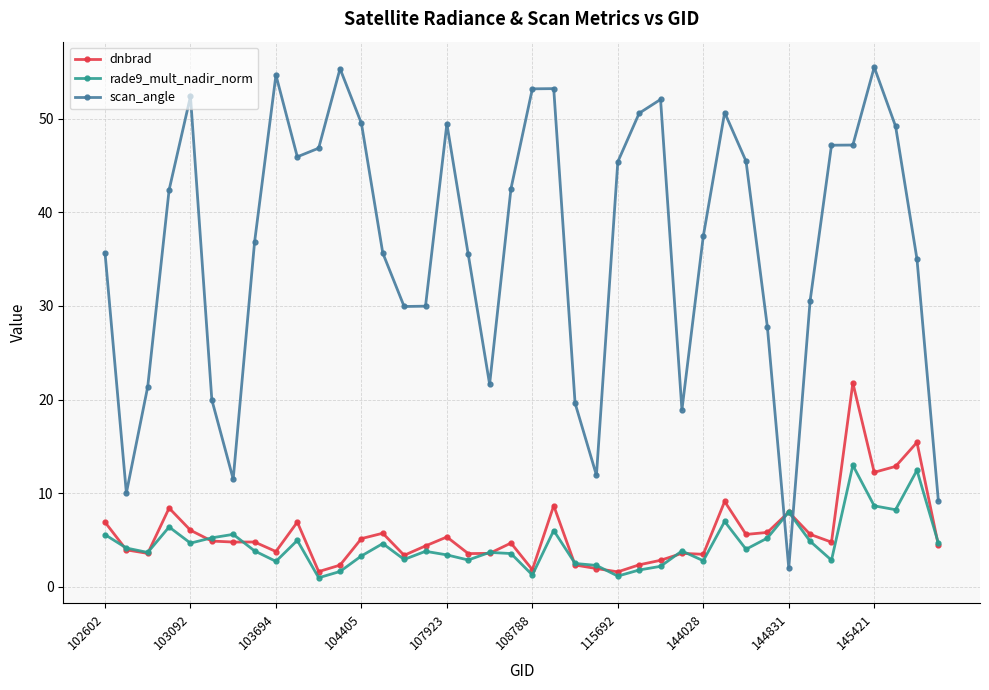

Which series has the largest range (max minus min)?

scan_angle